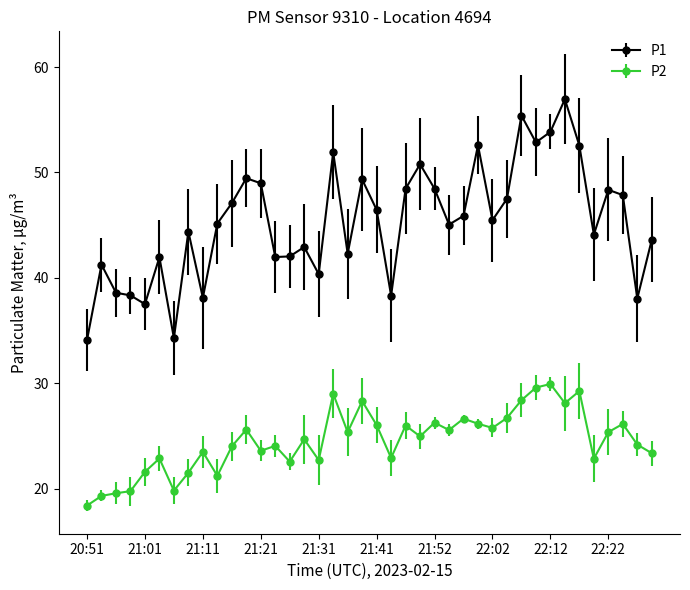

True or false: P2 and P1 cross at least once.

False